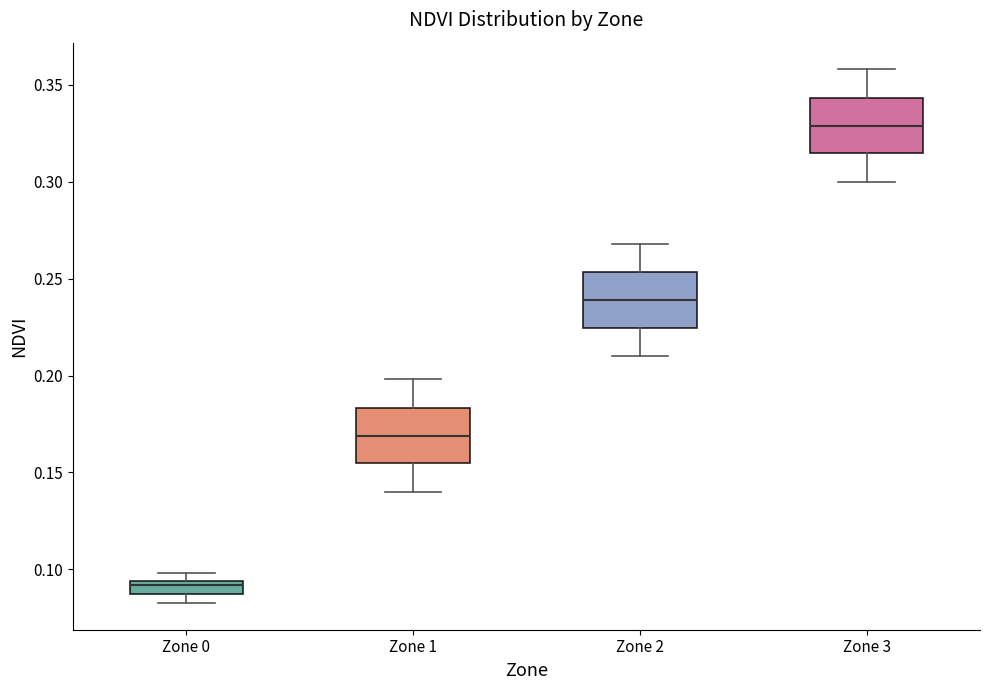

Which box's median line is the highest?

Zone 3